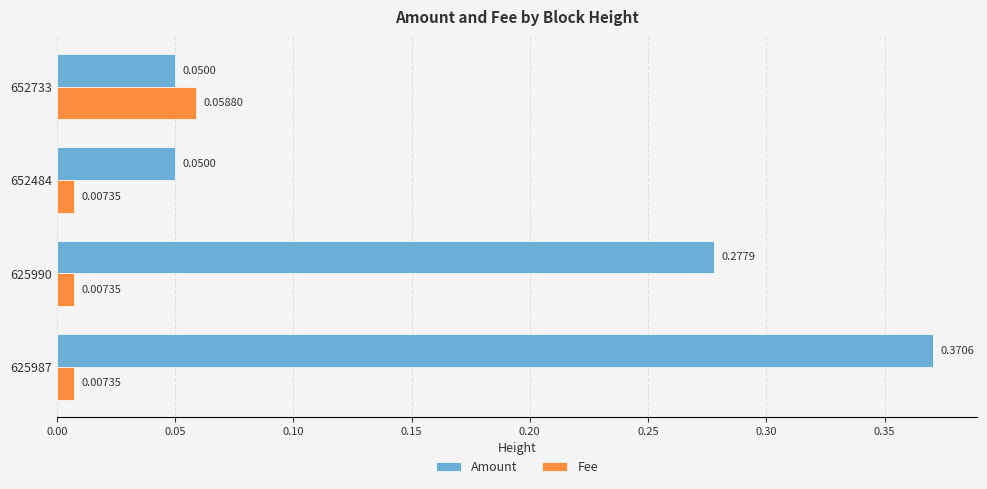

Which series has the largest range (max minus min)?

Amount